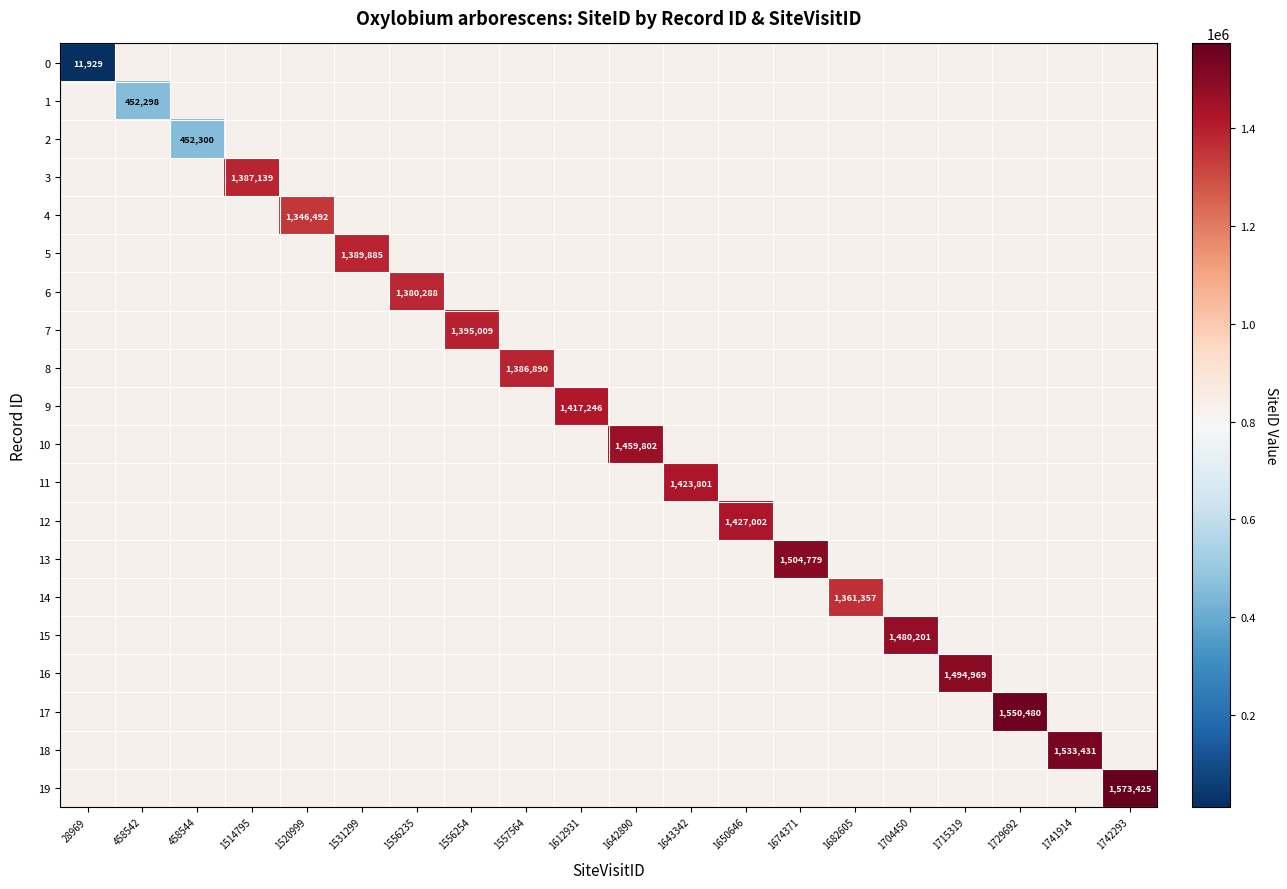

How many distinct data groups are displayed?

20